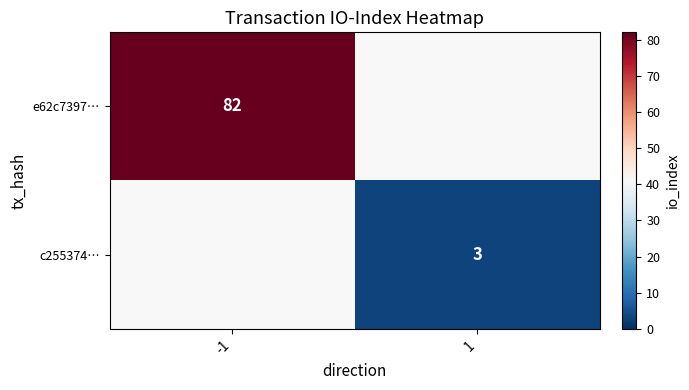

Is it true that c255374… equals 5 at 1?

False